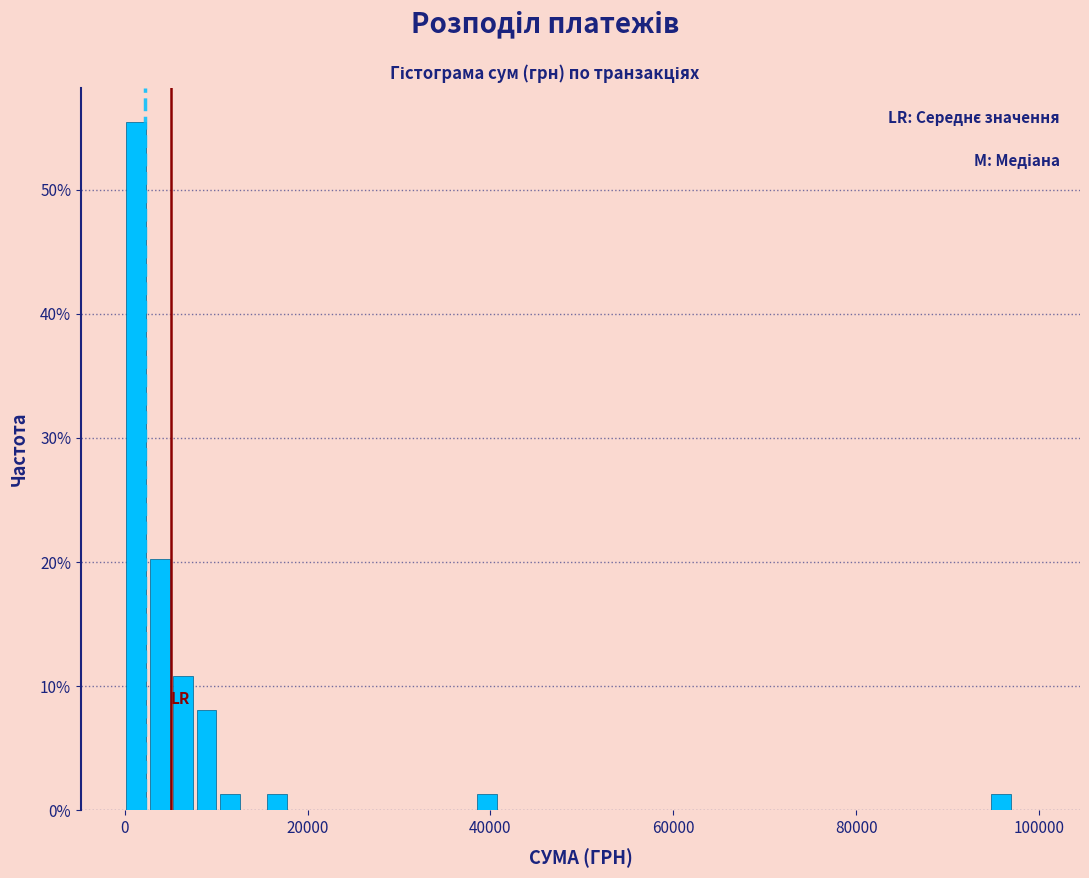

Read against the x-axis, roughly where is the centre of the tallest bar?

2000